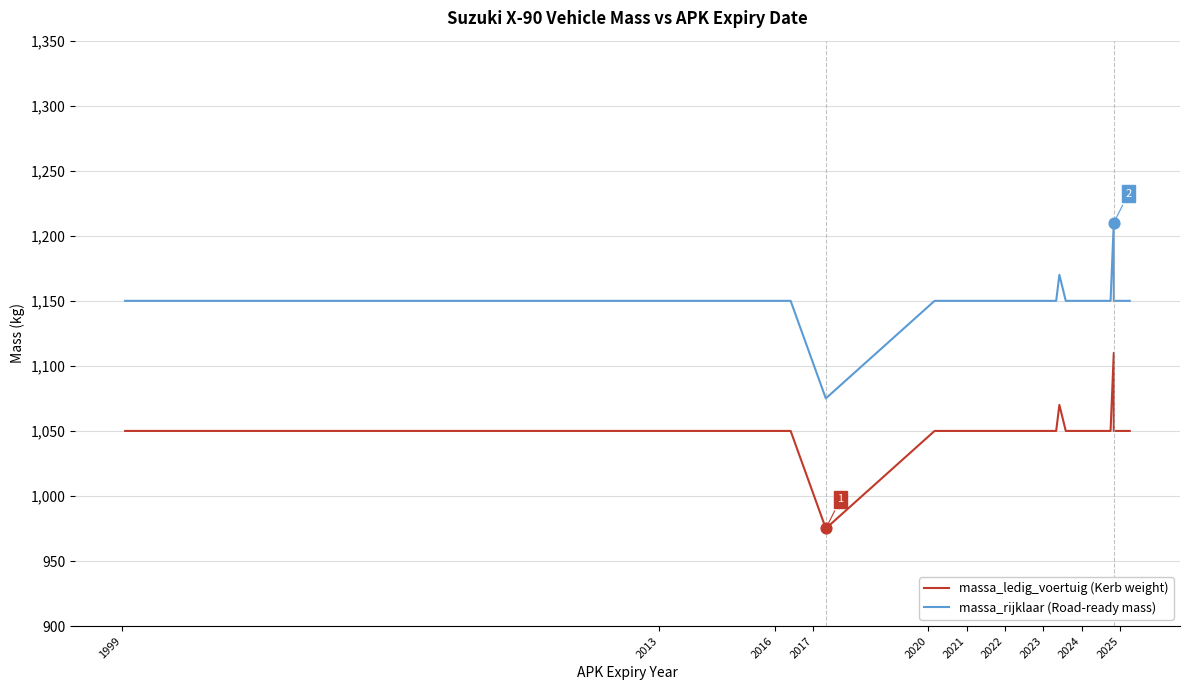

Which series has the largest total across all categories?

massa_rijklaar (Road-ready mass)